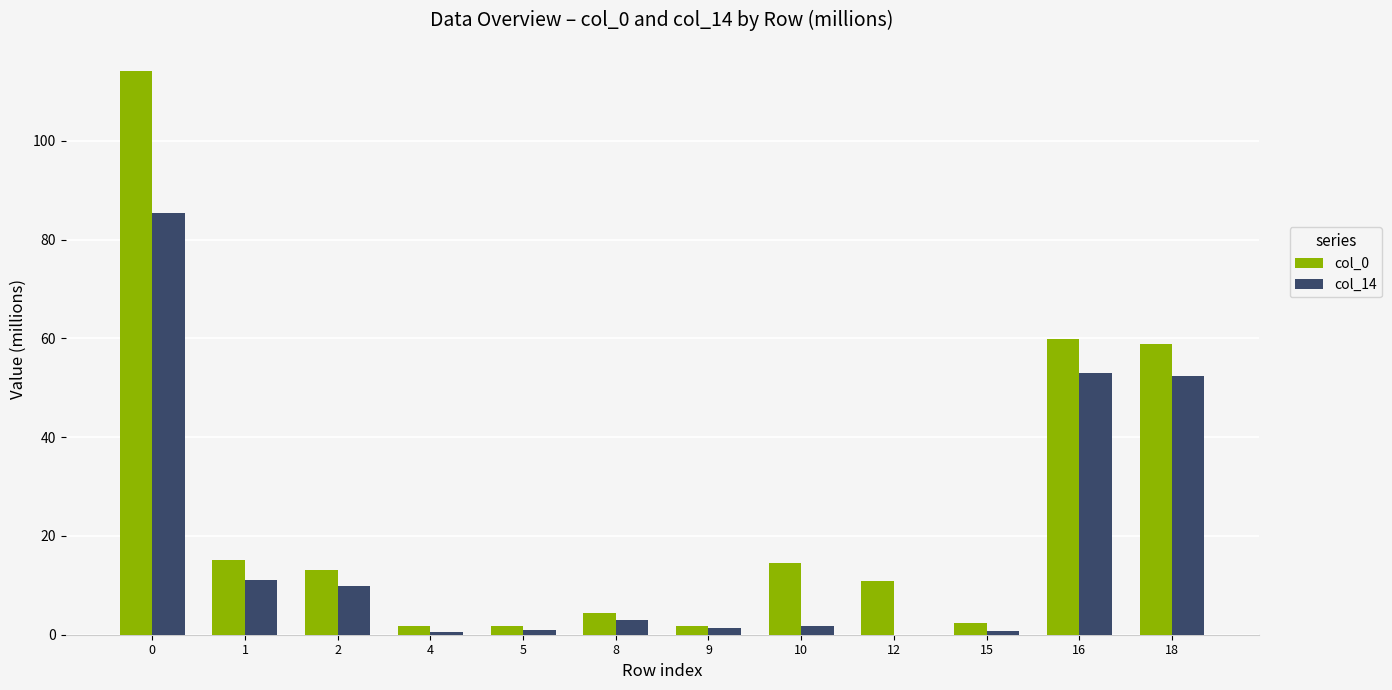

Is it true that col_14 equals 1.8 at 10?

True